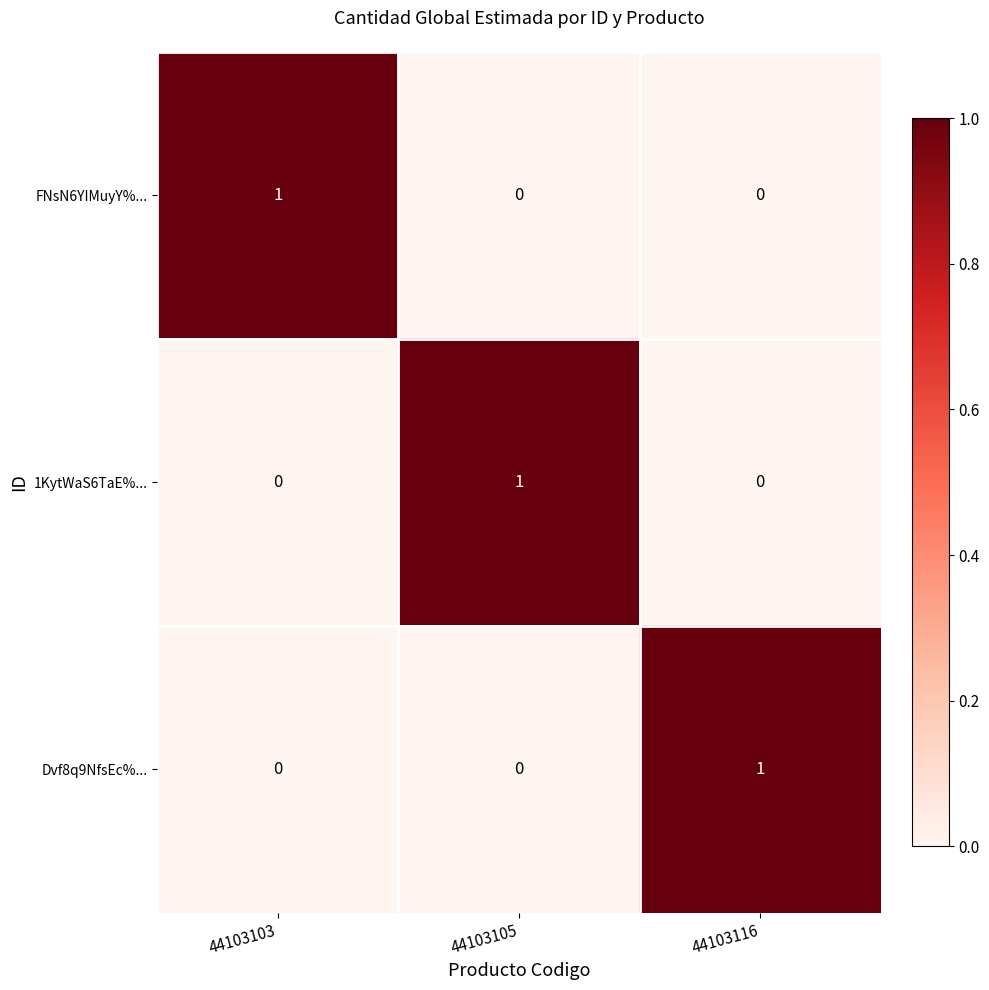

Is it true that FNsN6YIMuyY%... equals 2 at 44103103?

False